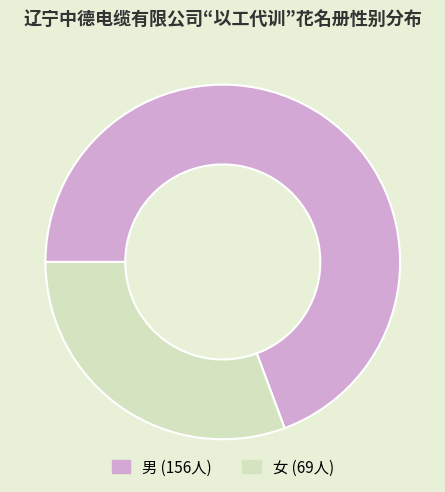

Do 女 and 男 together represent more than half of the pie?

Yes